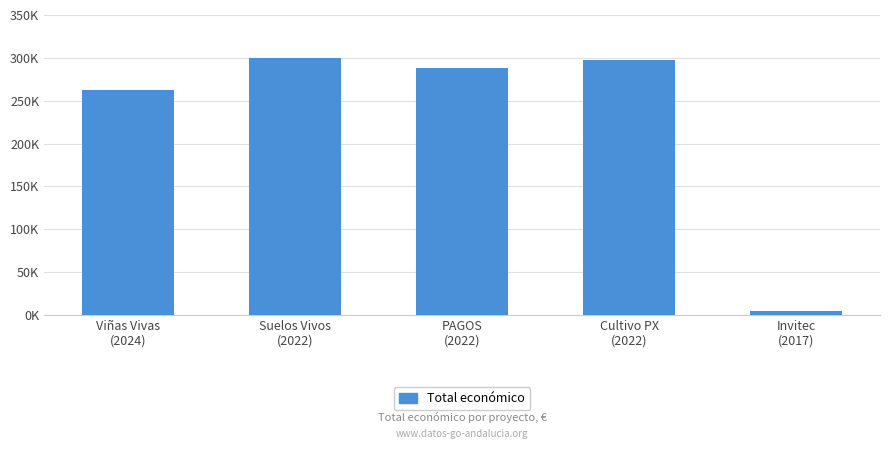

Rank the categories by value from highest to lowest.

Suelos Vivos
(2022), Cultivo PX
(2022), PAGOS
(2022), Viñas Vivas
(2024), Invitec
(2017)